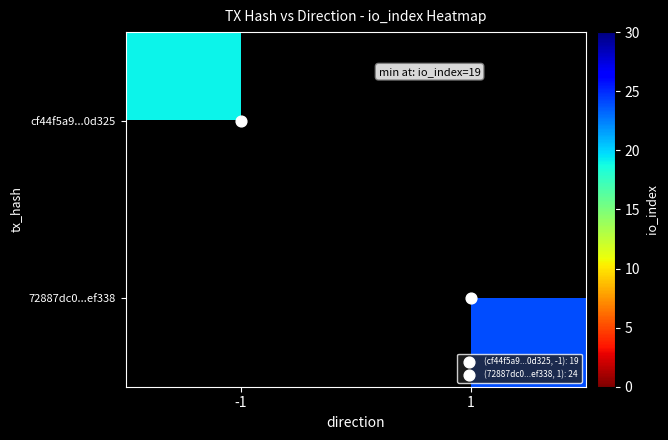

List the series in order of their overall mean, highest first.

cf44f5a9...0d325, 72887dc0...ef338